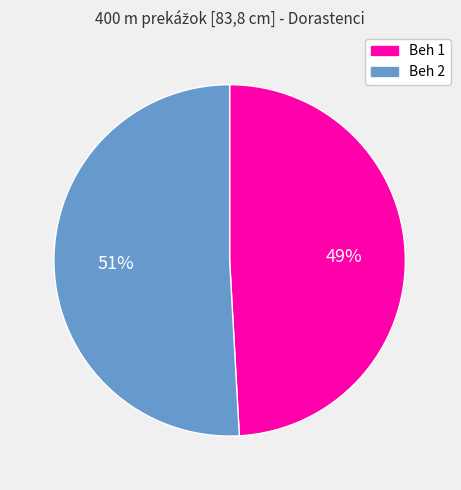

Does any single category account for the majority?

Yes